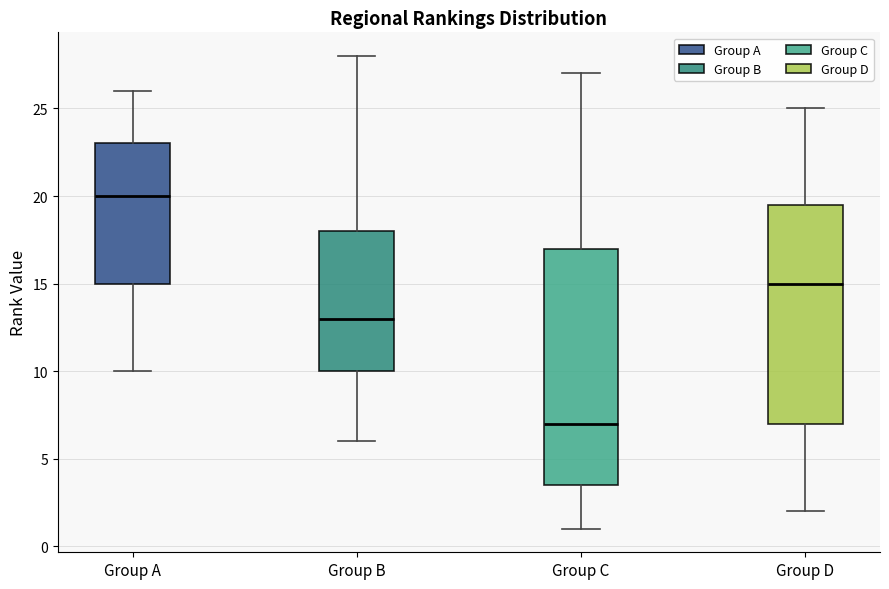

Which box is the tallest, from its lower edge to its upper edge?

Group C